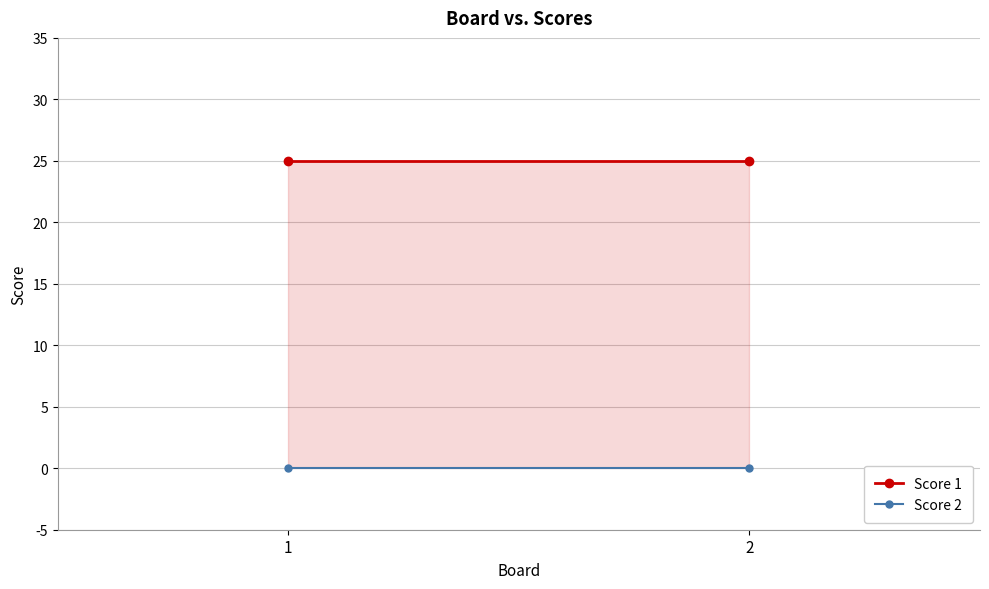

At which category does the chart reach its peak across all series?

1